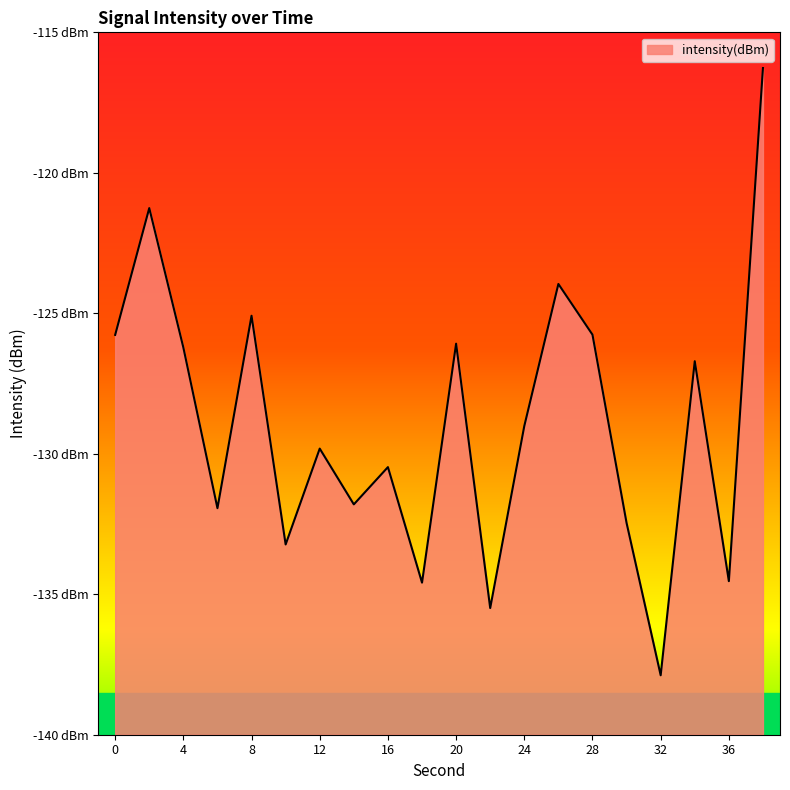

What is the value of the 18th point from the left?

-126.7